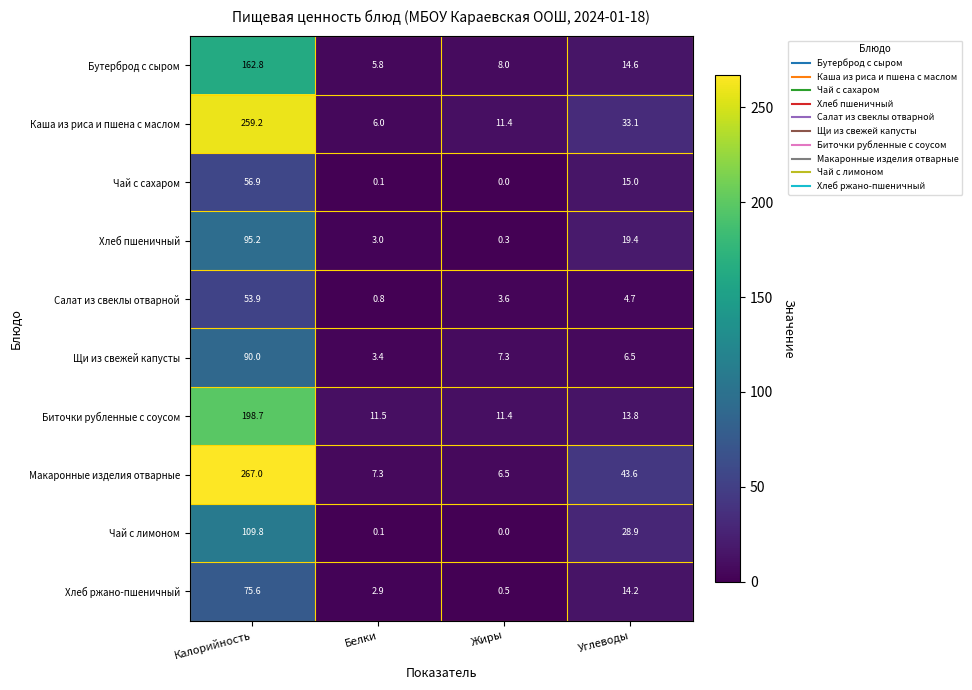

At how many categories does at least one series exceed 35?

2